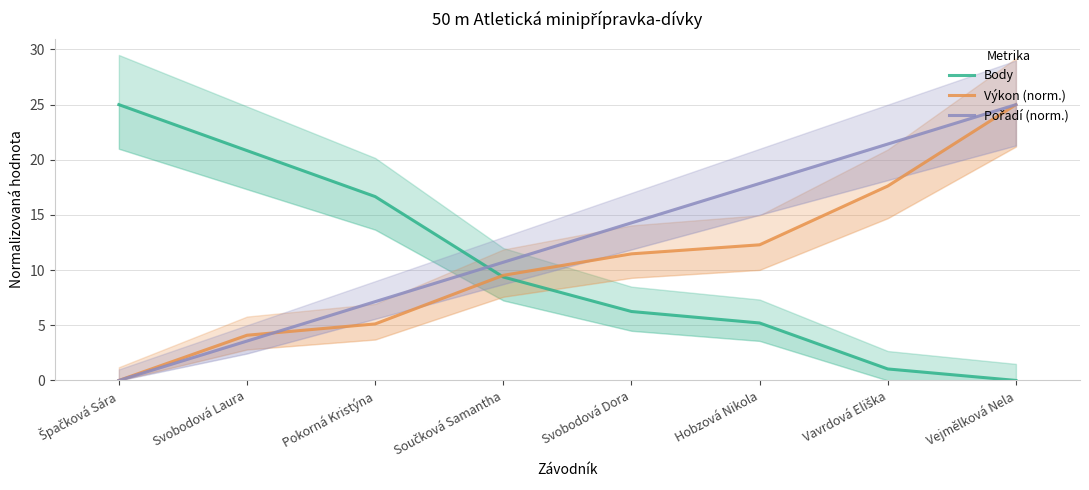

Reading left to right, list all the values displayed in this chart.

Body: Špačková Sára=25.0	Svobodová Laura=20.8	Pokorná Kristýna=16.7	Součková Samantha=9.4	Svobodová Dora=6.2	Hobzová Nikola=5.2	Vavrdová Eliška=1.0	Vejmělková Nela=0.0
Výkon (norm.): Špačková Sára=0.0	Svobodová Laura=4.1	Pokorná Kristýna=5.1	Součková Samantha=9.5	Svobodová Dora=11.5	Hobzová Nikola=12.3	Vavrdová Eliška=17.6	Vejmělková Nela=25.0
Pořadí (norm.): Špačková Sára=0.0	Svobodová Laura=3.6	Pokorná Kristýna=7.1	Součková Samantha=10.7	Svobodová Dora=14.3	Hobzová Nikola=17.9	Vavrdová Eliška=21.4	Vejmělková Nela=25.0